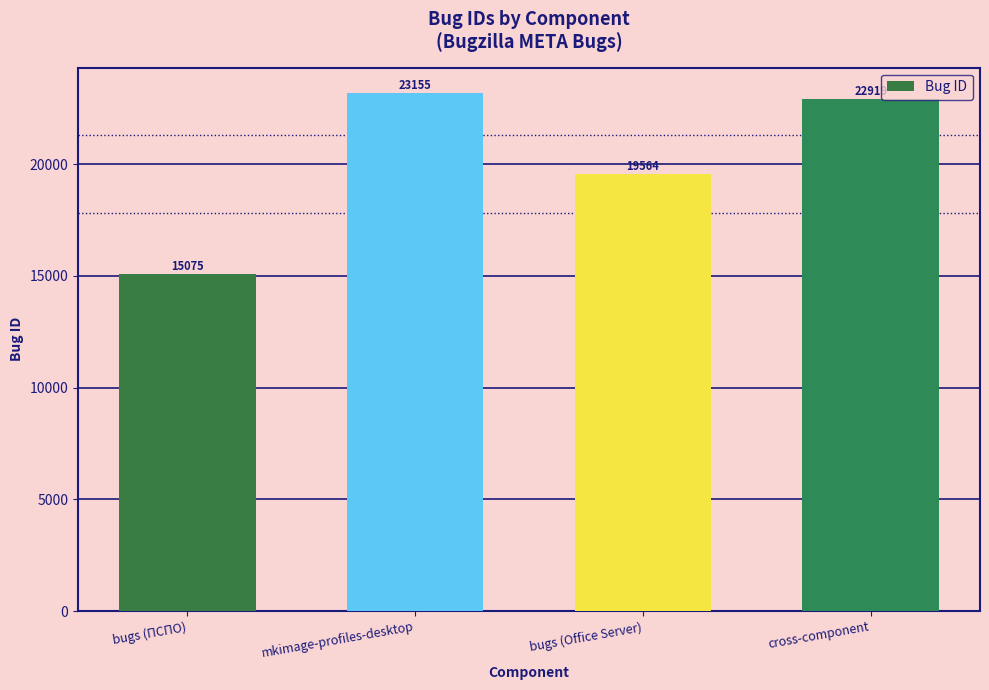

What is the minimum value shown in the chart?

15075